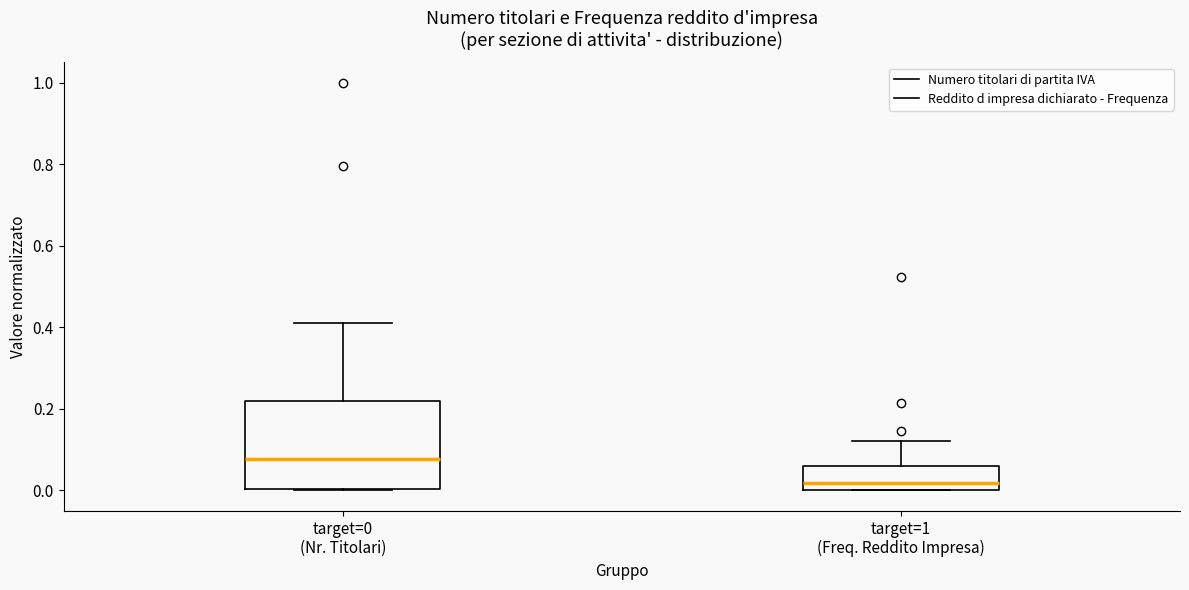

Reading left to right, read every box against the y-axis: the position of its median line, the range the box covers, and the ends of its whiskers. The values are not printed on the chart, so give them approximately, as read against the axis.

target=0 (Nr. Titolari): median 0.08, box 0.00 to 0.22, whiskers 0.00 to 0.42
target=1 (Freq. Reddito Impresa): median 0.02, box 0.00 to 0.06, whiskers 0.00 to 0.12